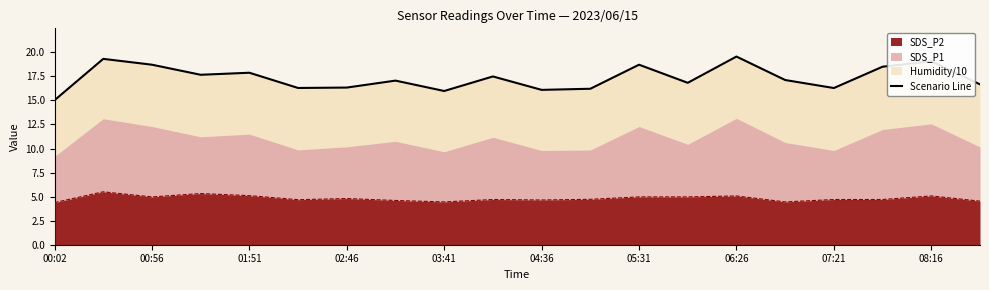

What is the average value?

17.3